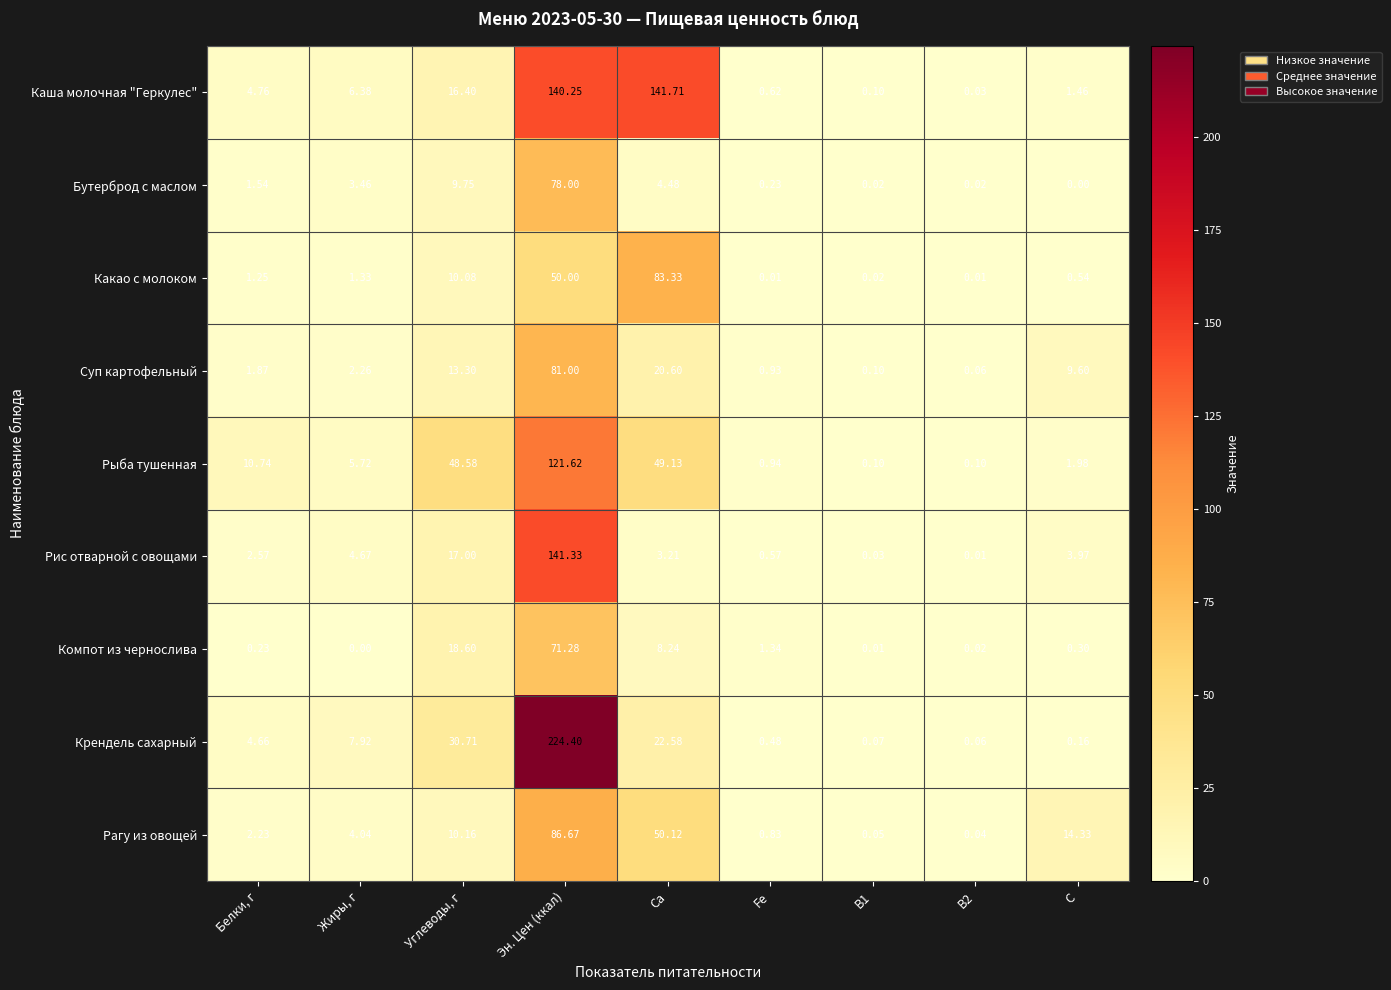

Rank the series at C from lowest to highest value.

Бутерброд с маслом, Крендель сахарный, Компот из чернослива, Какао с молоком, Каша молочная "Геркулес", Рыба тушенная, Рис отварной с овощами, Суп картофельный, Рагу из овощей